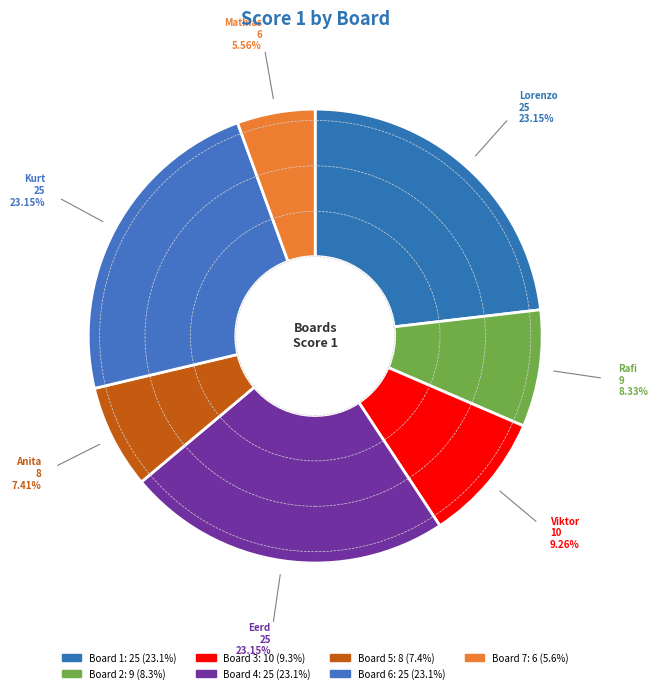

What percentage is the Board 1 slice, to the nearest percent?

23%